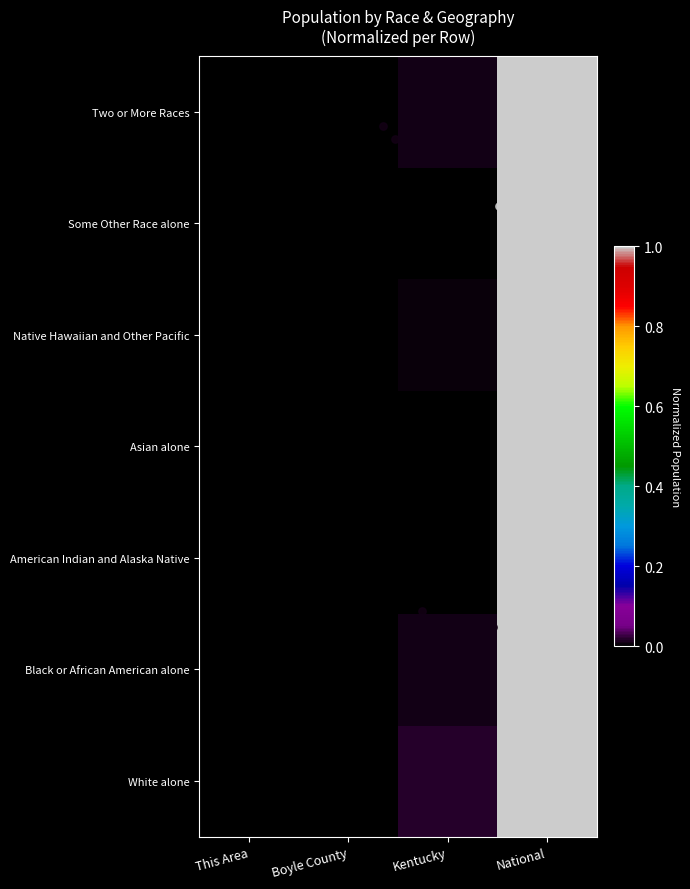

Count the number of categories in the chart.

4